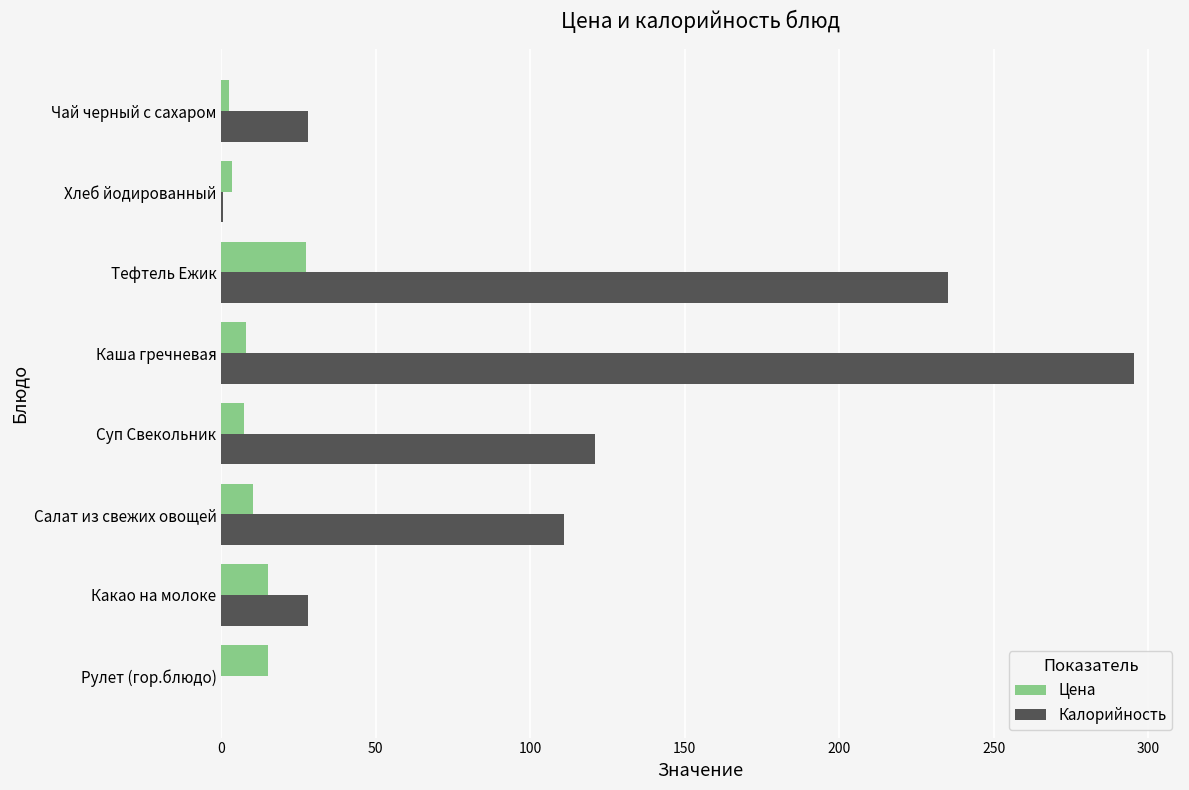

Which series has the largest total across all categories?

Калорийность